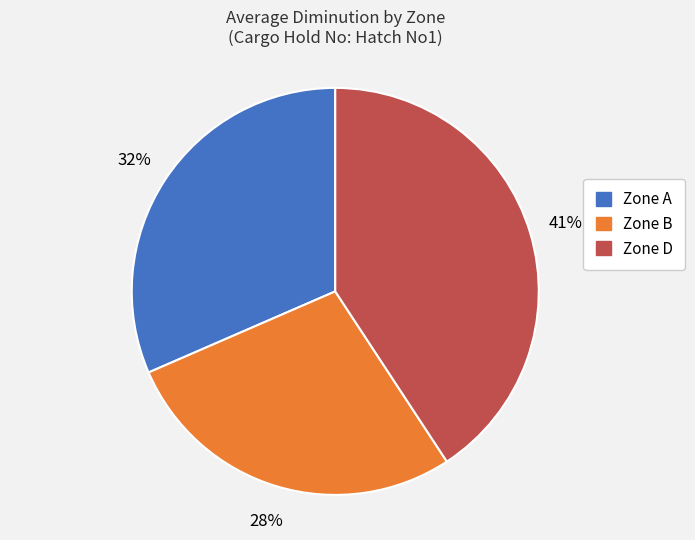

To the nearest percent, what is the difference between the largest and smallest slice percentages?

13%